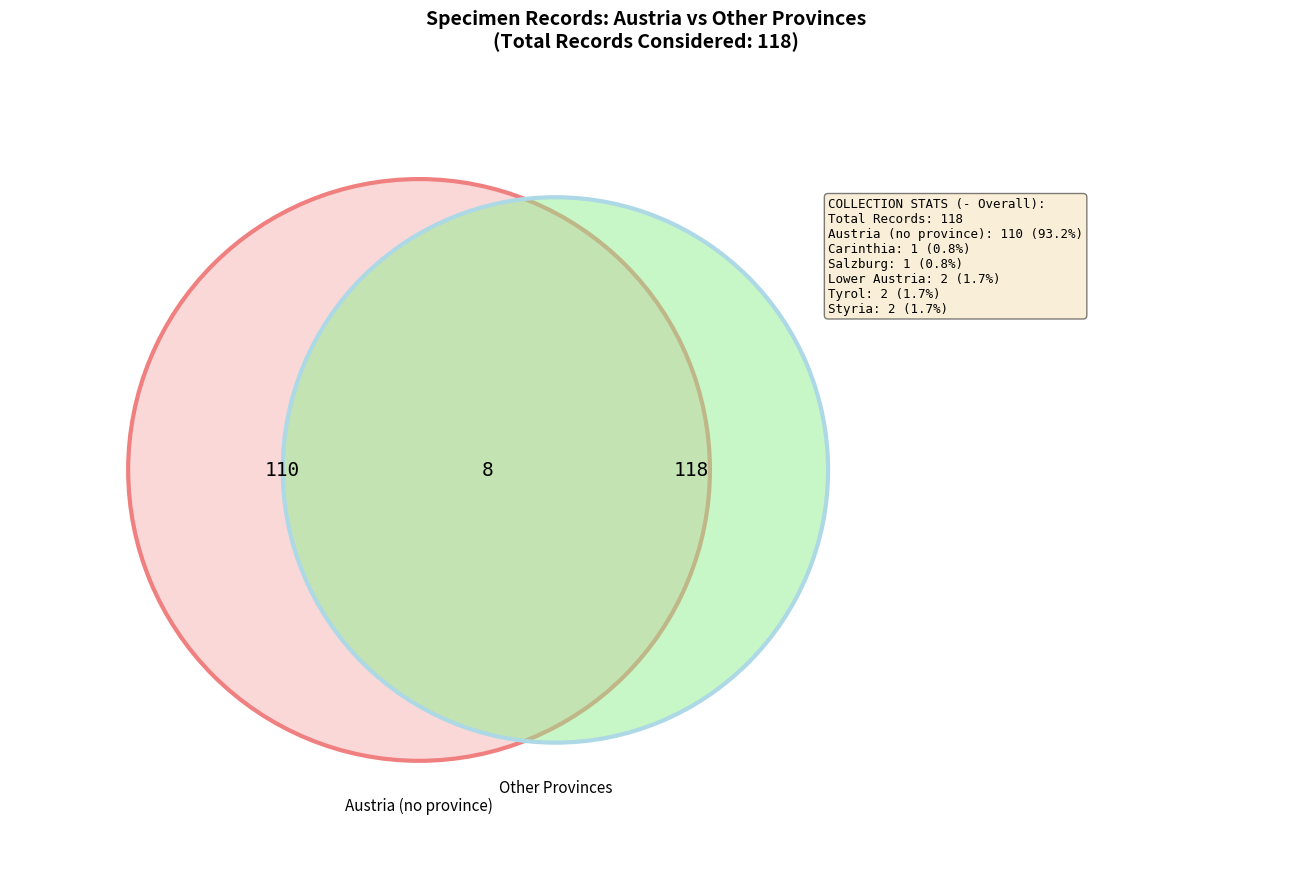

Is the sum of Austria and Lower Austria greater than half?

Yes